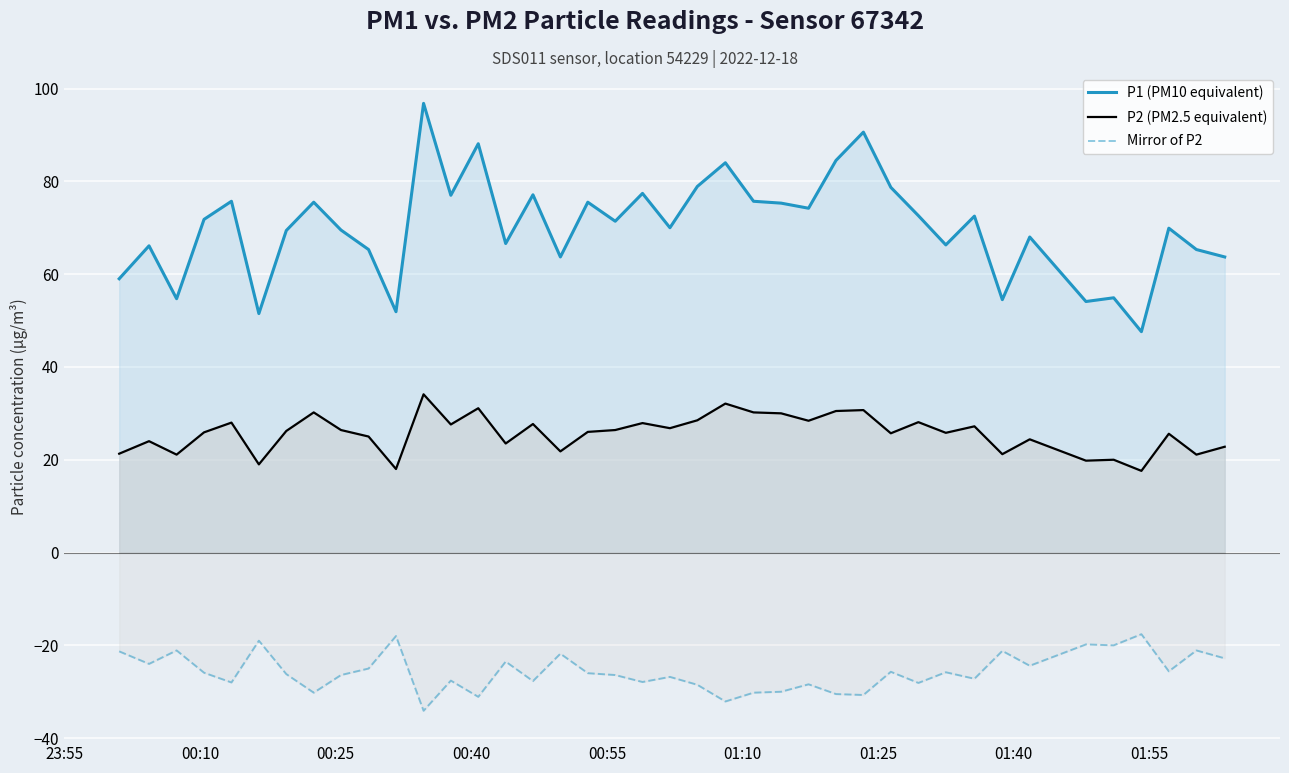

True or false: Mirror of P2 and P1 (PM10 equivalent) intersect in this chart.

False